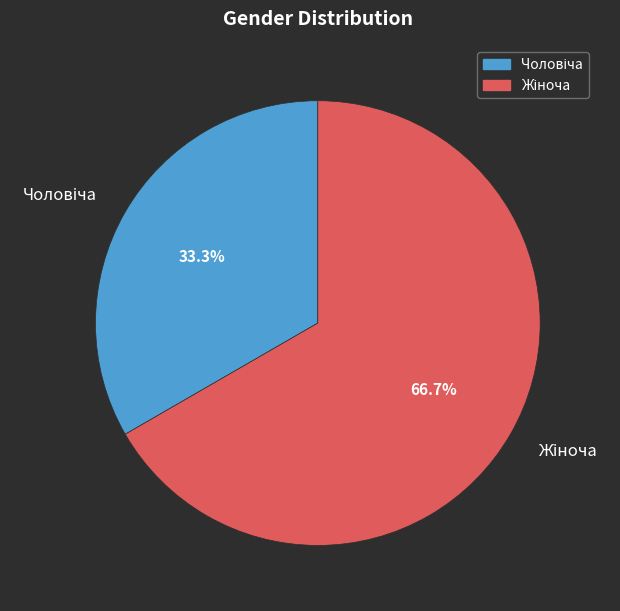

Is there any slice that represents more than half of the pie?

Yes